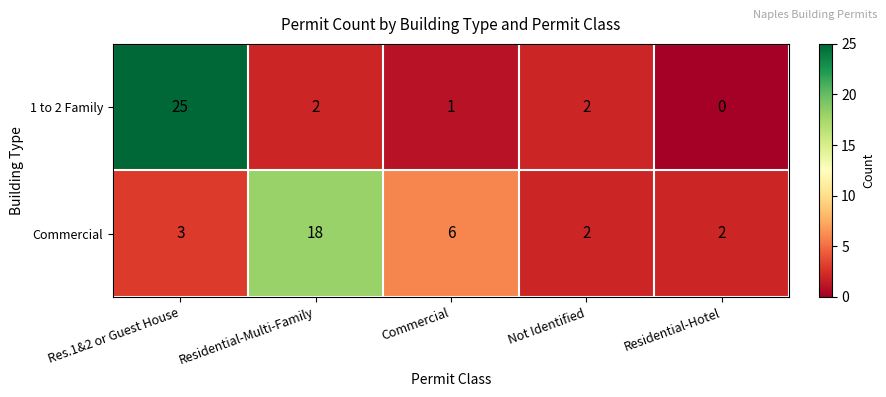

Which category has the highest value in the 1 to 2 Family series?

Res.1&2 or Guest House